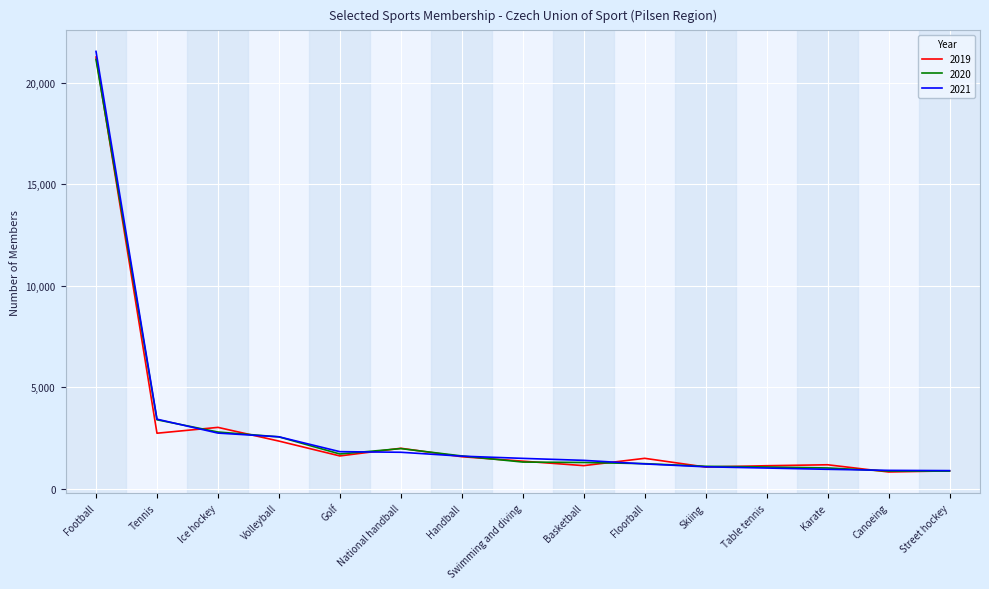

The value of 2019 at Football is 21268. True or false?

True